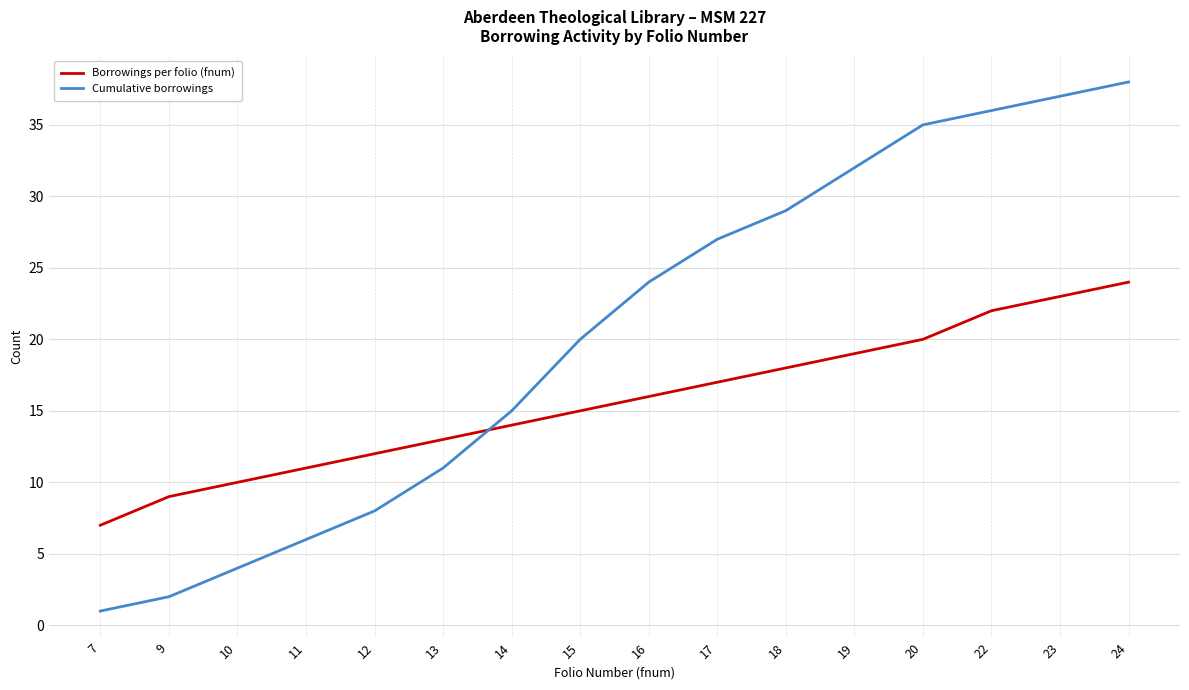

Where is Borrowings per folio (fnum) nearest to the value 15?

15